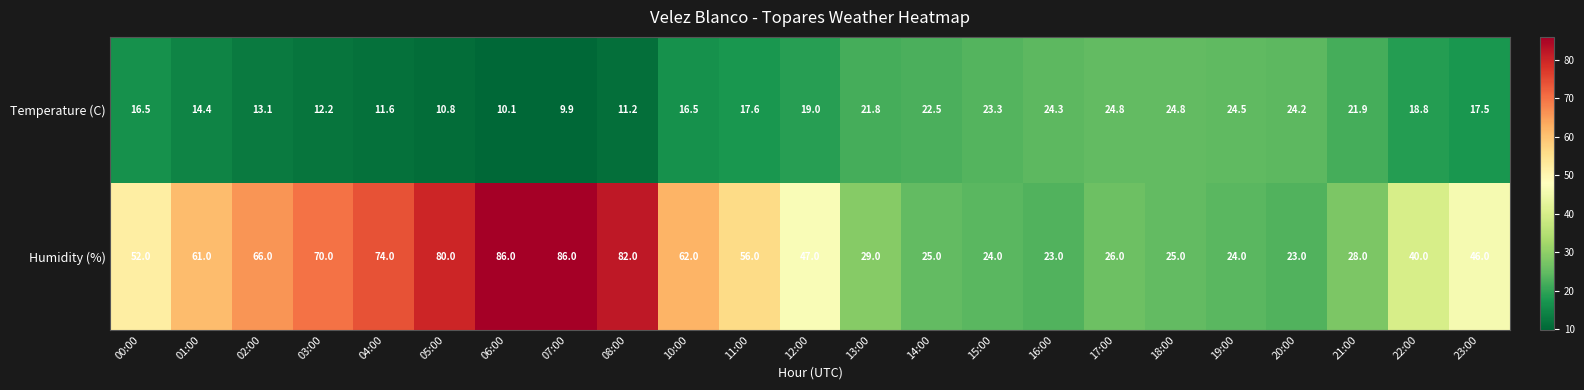

At 14:00, list the series in order from smallest to largest.

Temperature (C), Humidity (%)